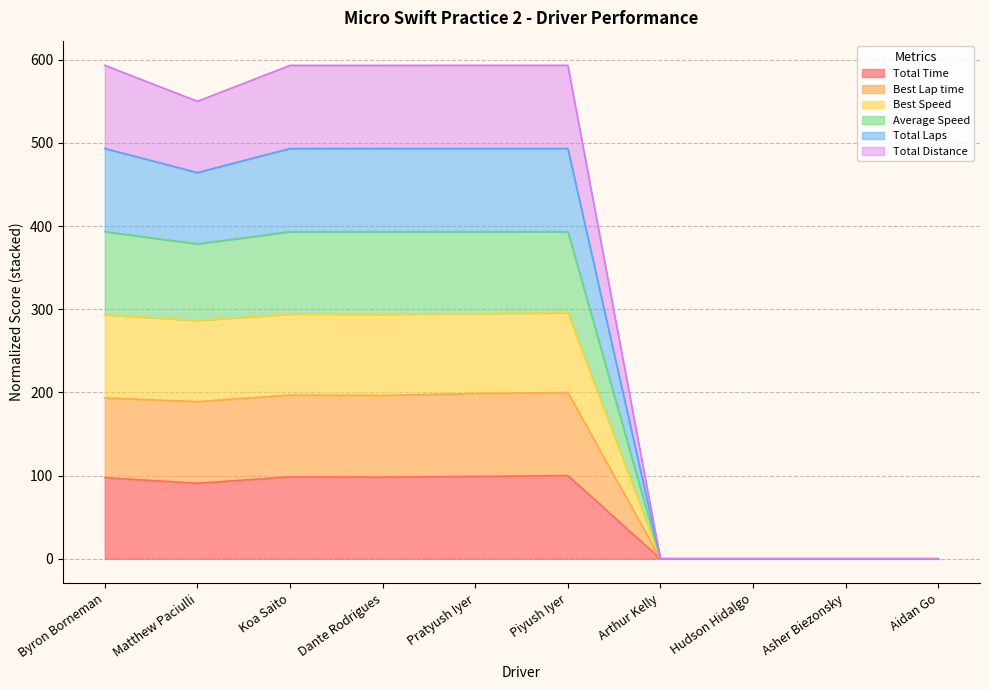

What are all the series names shown in the legend?

Total Time, Best Lap time, Best Speed, Average Speed, Total Laps, Total Distance